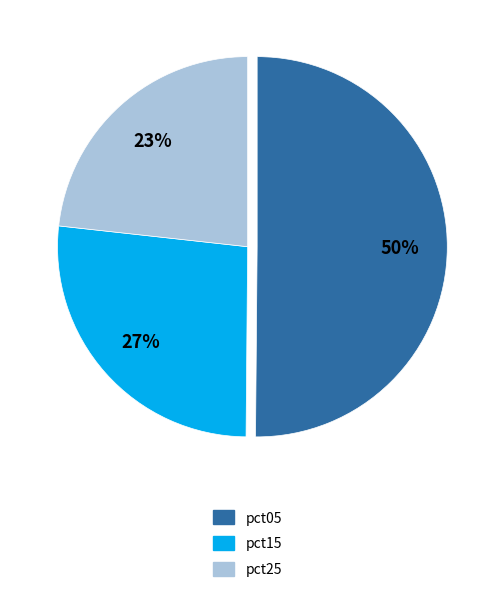

True or false: pct15 accounts for 18% of the total.

False